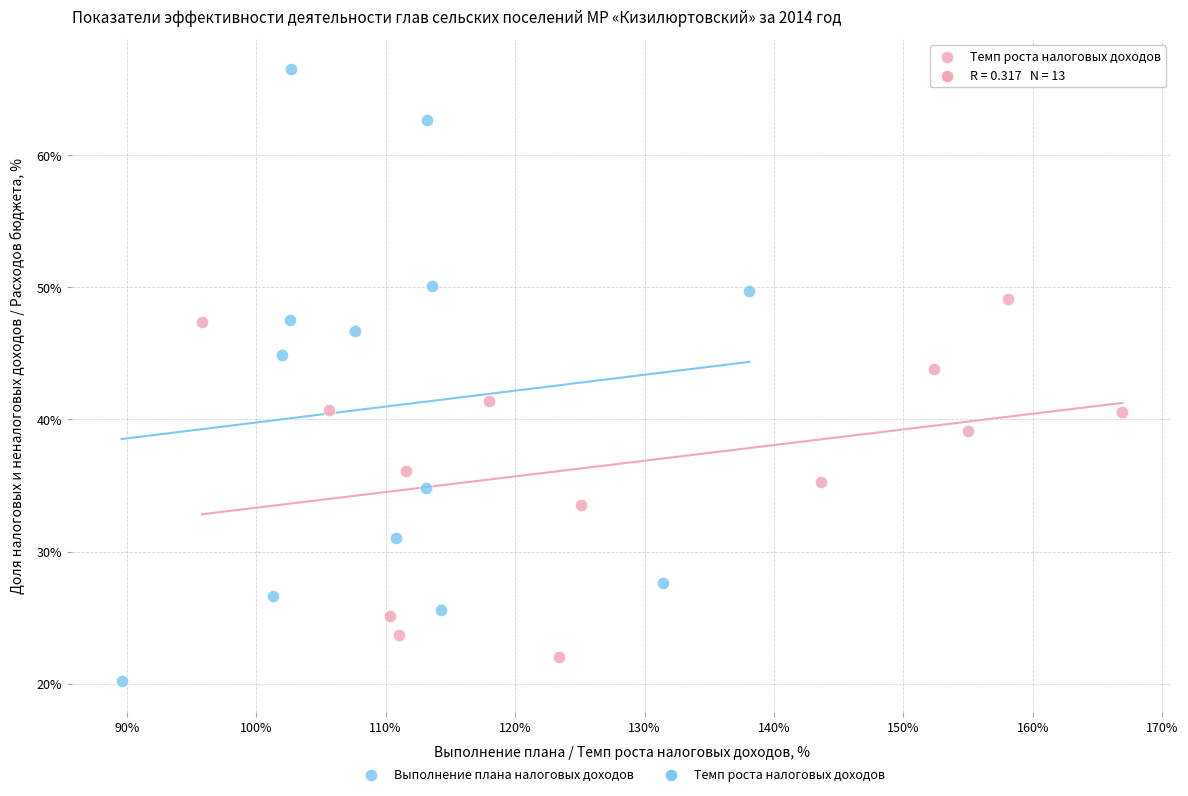

Which series reaches the maximum Y coordinate?

Выполнение плана налоговых доходов